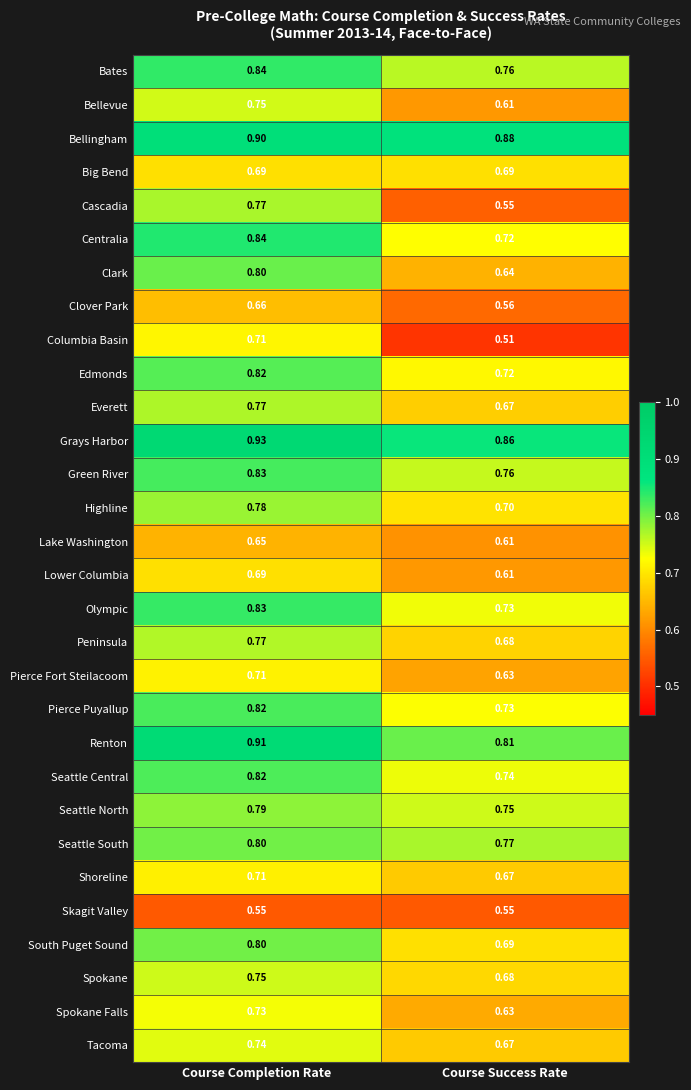

Which series changed the most between Course Completion Rate and Course Success Rate?

Cascadia